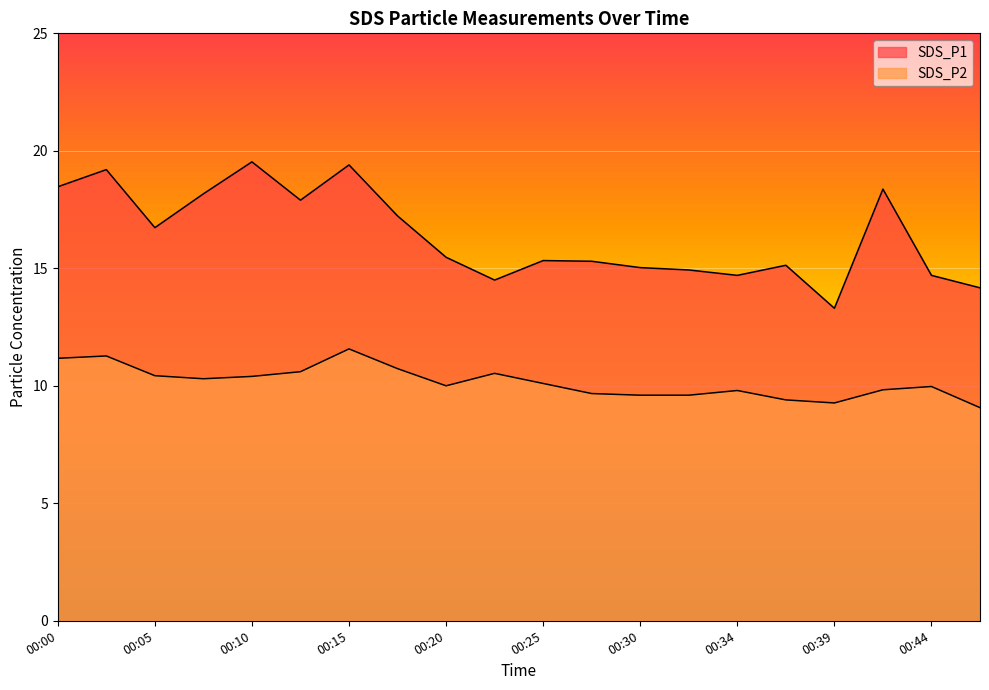

What is the average value of the SDS_P2 series?

10.2